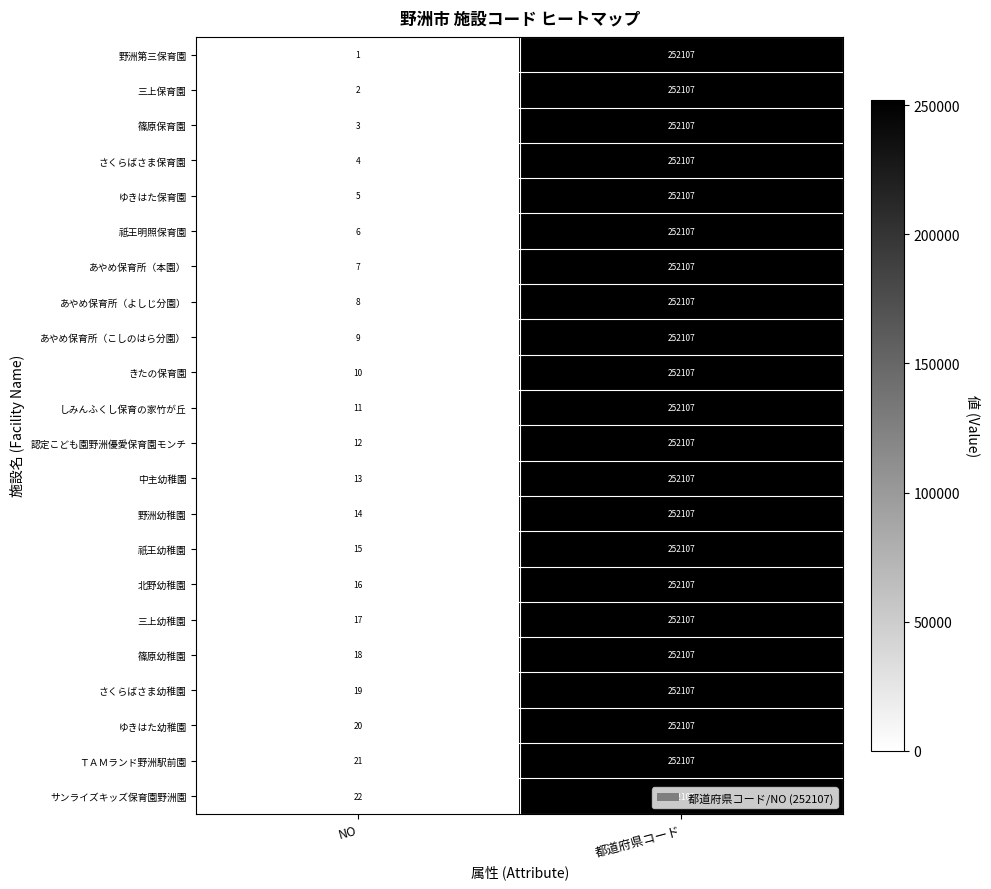

How many distinct data groups are displayed?

22